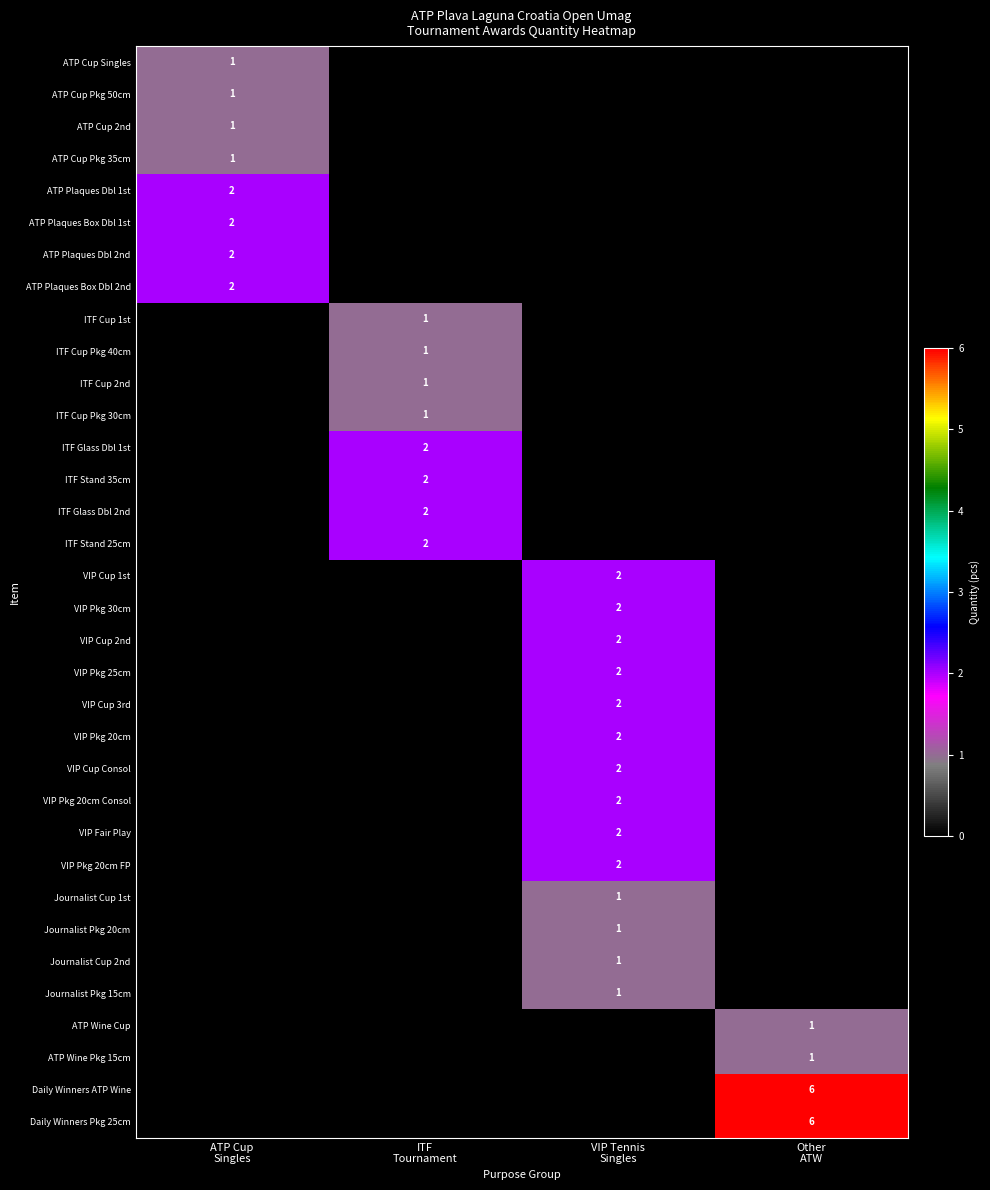

Where is ITF Cup Pkg 30cm nearest to the value 0?

ATP Cup Singles